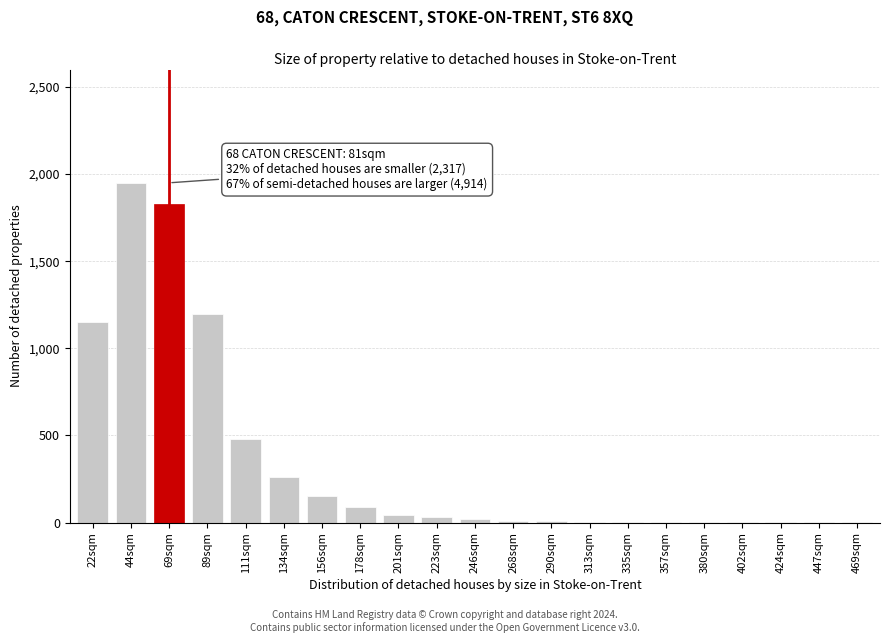

At which category does the chart reach its peak across all series?

44sqm